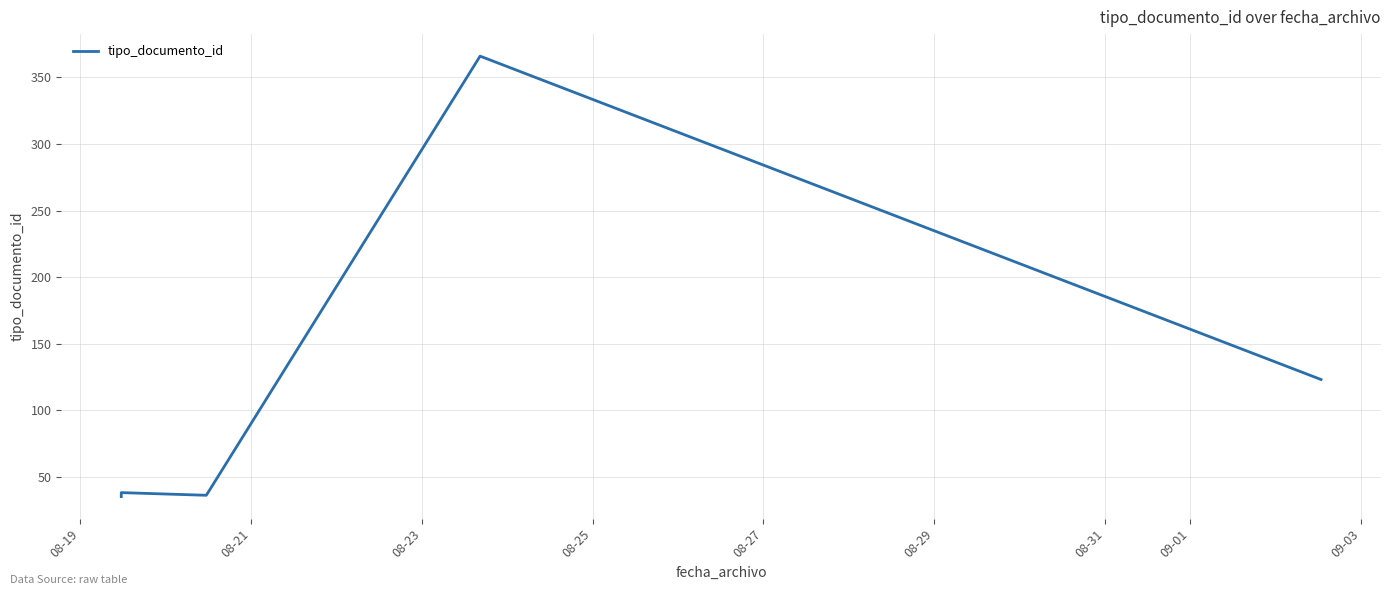

Between 08-29 and 08-31, which is larger?

08-29